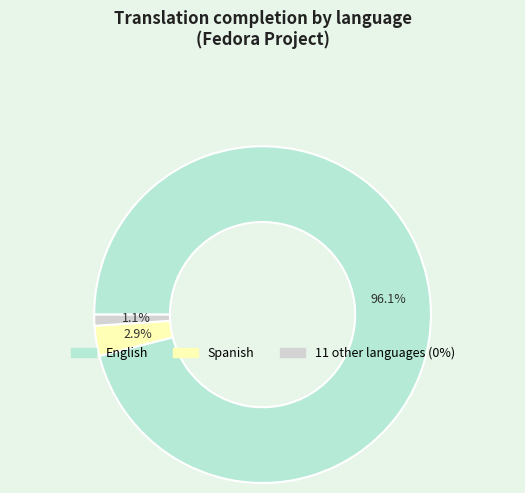

To the nearest percent, what is the average slice percentage?

33%